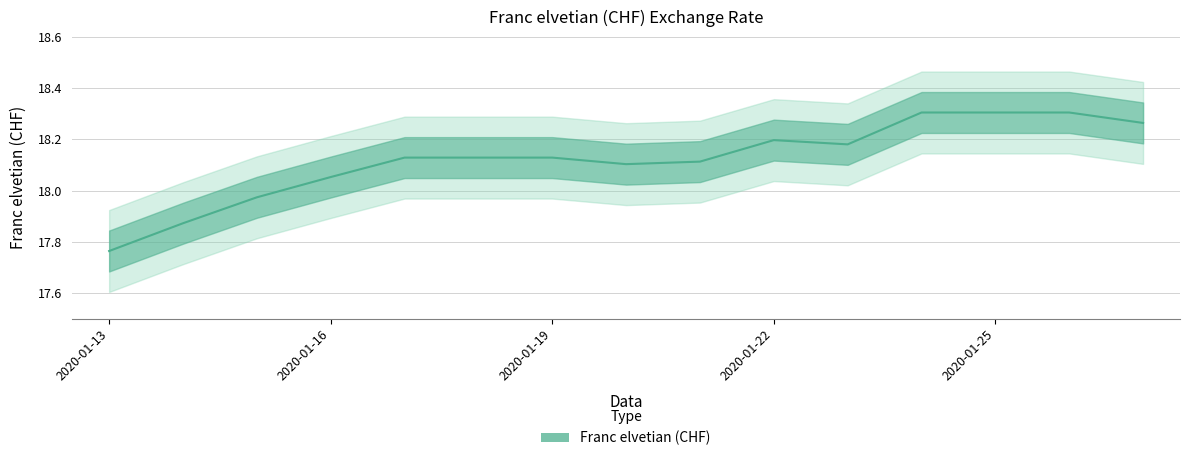

Reading right to left, transcribe all the data shown in this chart.

2020-01-27=18.3	2020-01-26=18.3	2020-01-25=18.3	2020-01-24=18.3	2020-01-23=18.2	2020-01-22=18.2	2020-01-21=18.1	2020-01-20=18.1	2020-01-19=18.1	2020-01-18=18.1	2020-01-17=18.1	2020-01-16=18.1	2020-01-15=18.0	2020-01-14=17.9	2020-01-13=17.8